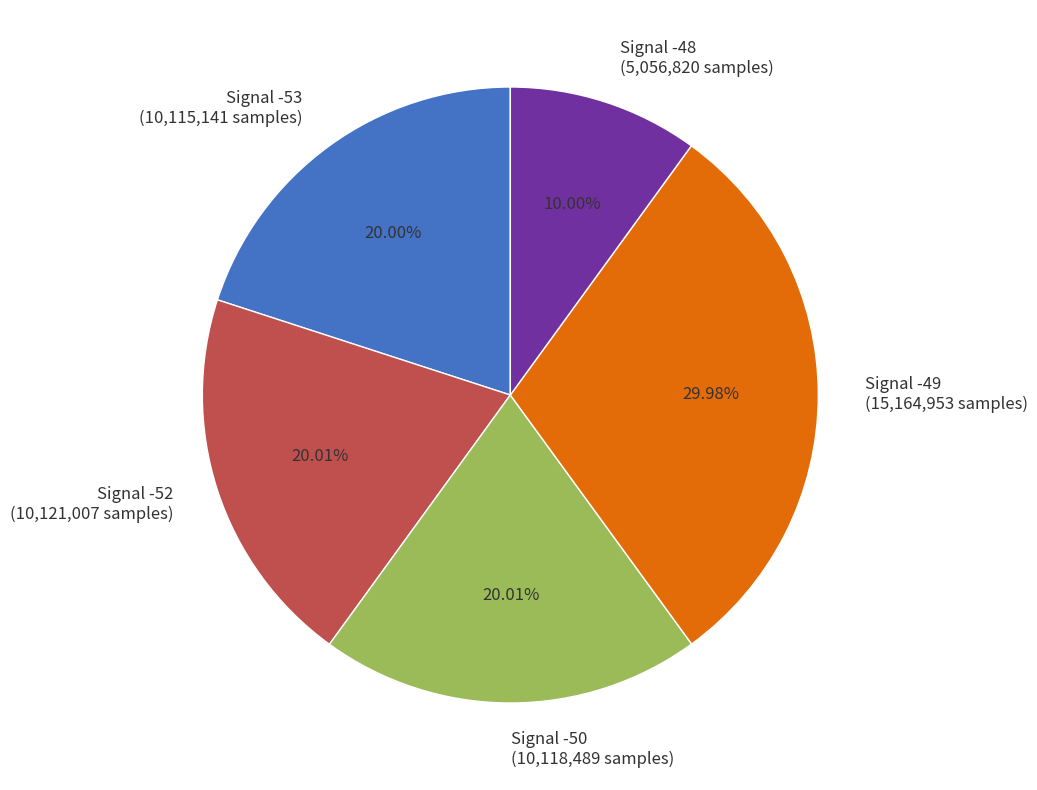

To the nearest percent, what is the average slice percentage?

20%